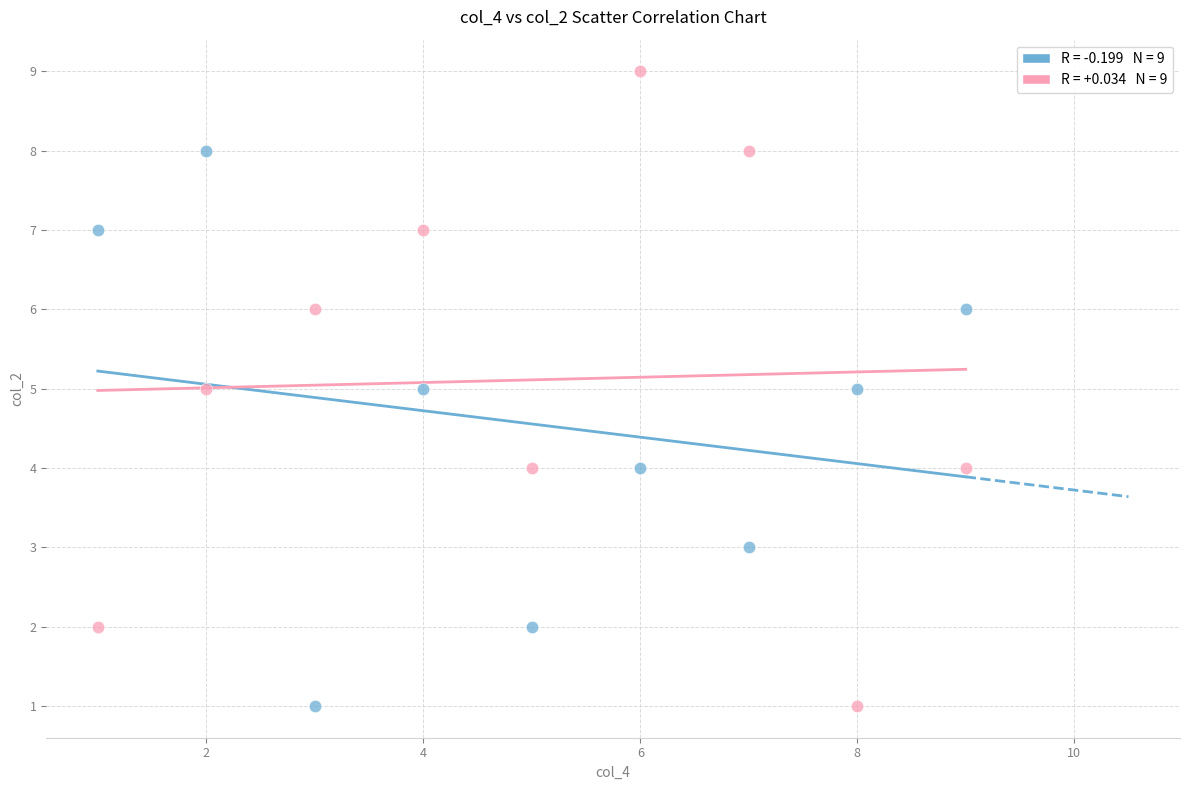

Across all data points, what is the range of Y values (max minus min)?

8